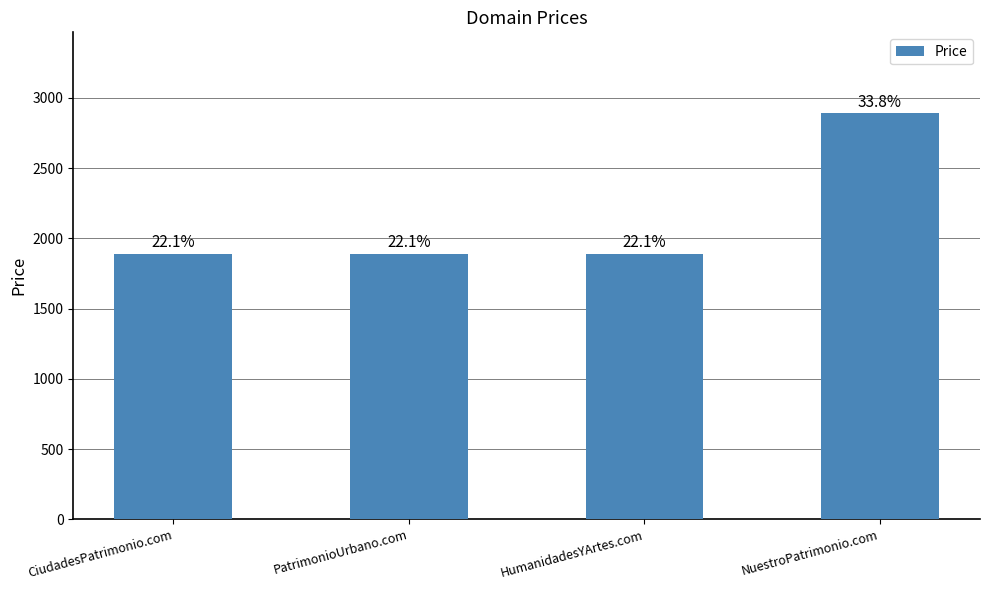

Are the bars horizontal?

No